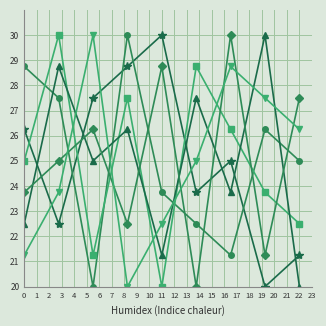

What is the greatest value displayed?

30.0